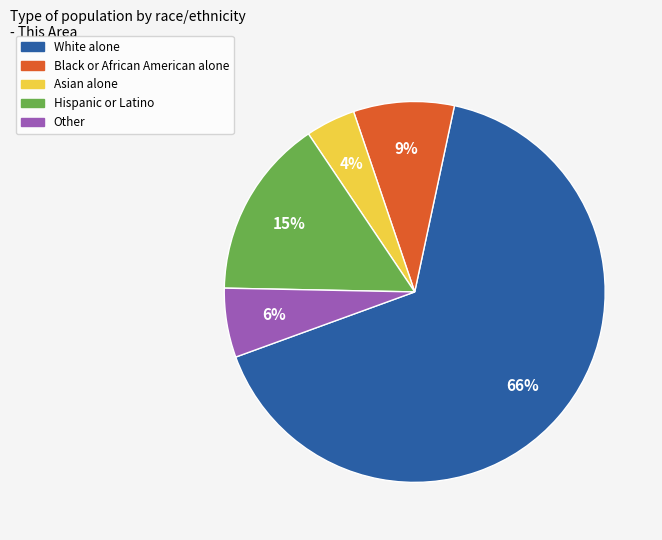

What percentage is the Other slice, to the nearest percent?

6%